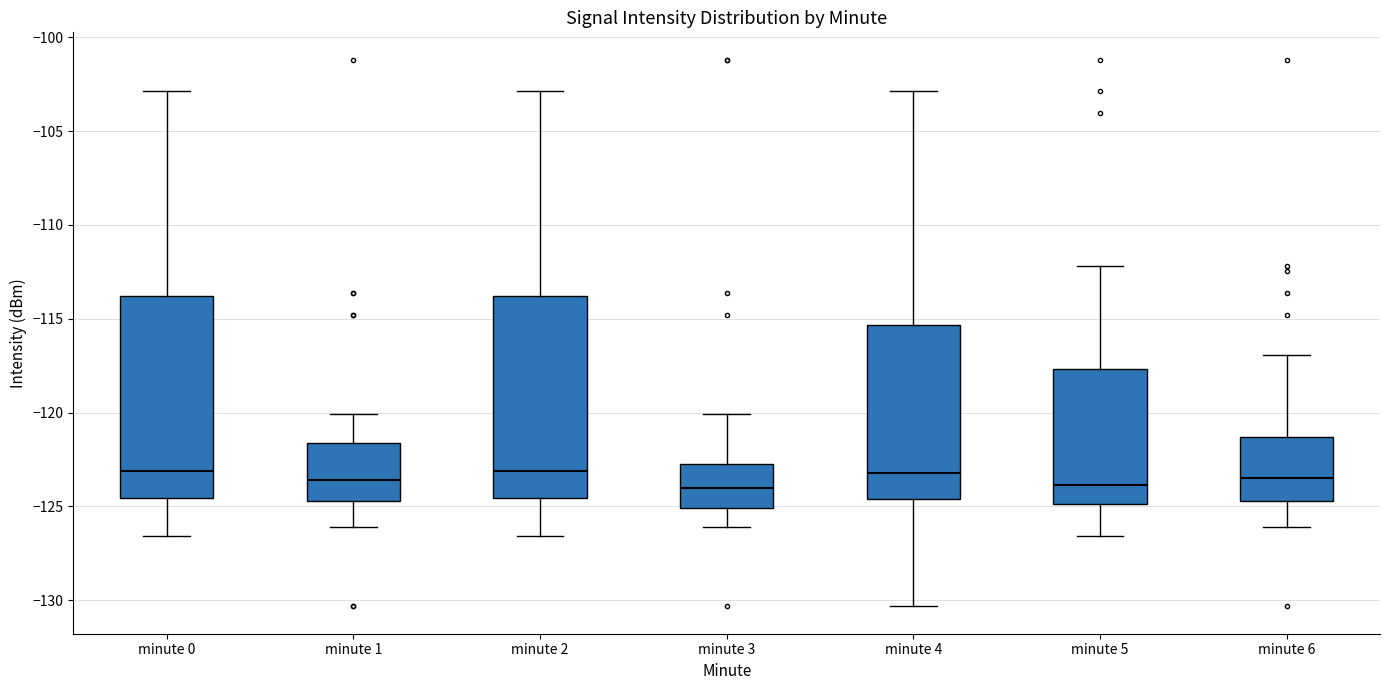

Where does the upper whisker of the box for minute 6 end on the y-axis? The values are not printed on the chart, so give them approximately, as read against the axis.

-117.0